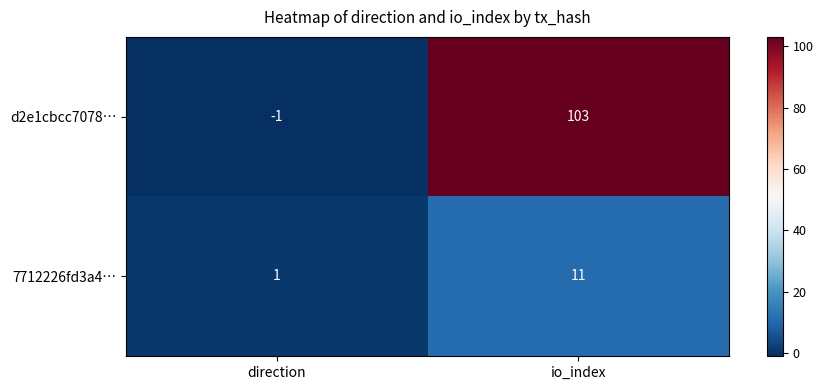

At io_index, list the series in order from smallest to largest.

7712226fd3a4…, d2e1cbcc7078…